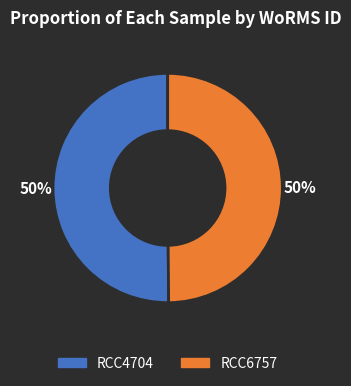

Count the number of slices in the pie.

2